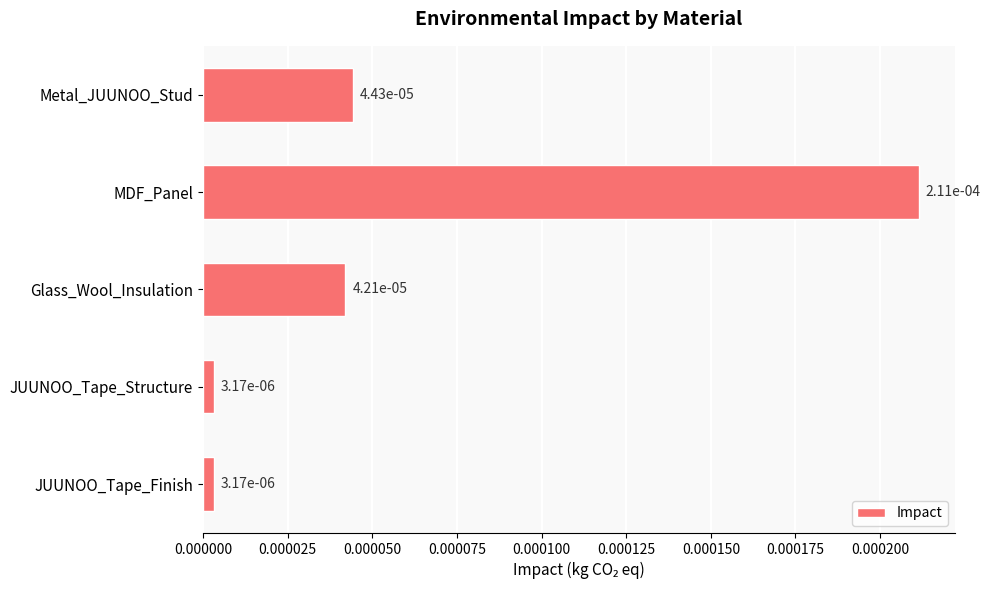

How many bars are there in total?

5